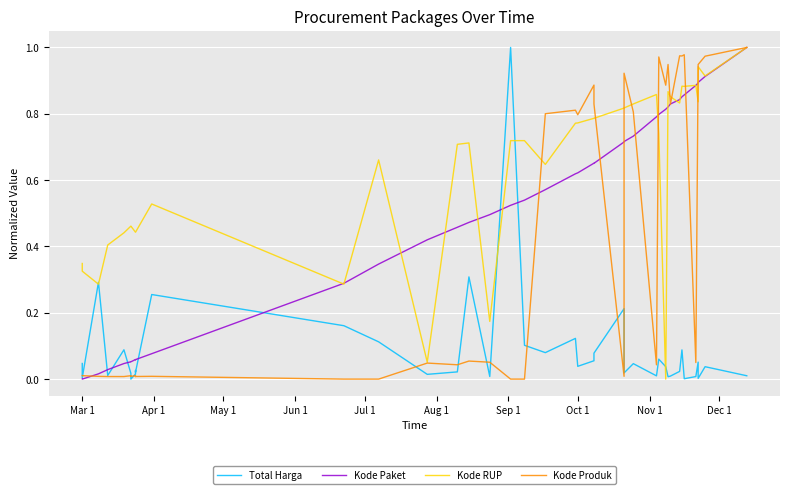

How many times do Total Harga and Kode Paket cross each other?

7